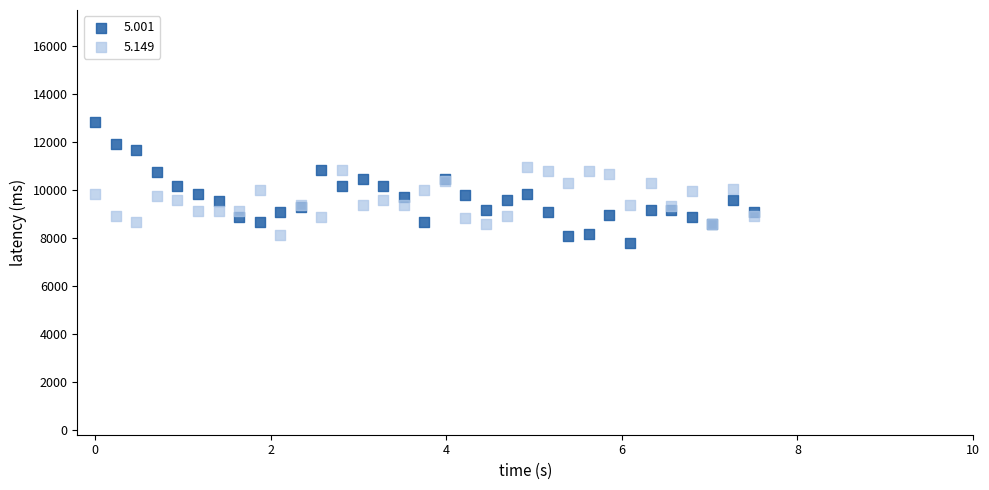

What is the X range (max minus min) for the scatter plot?

7.5